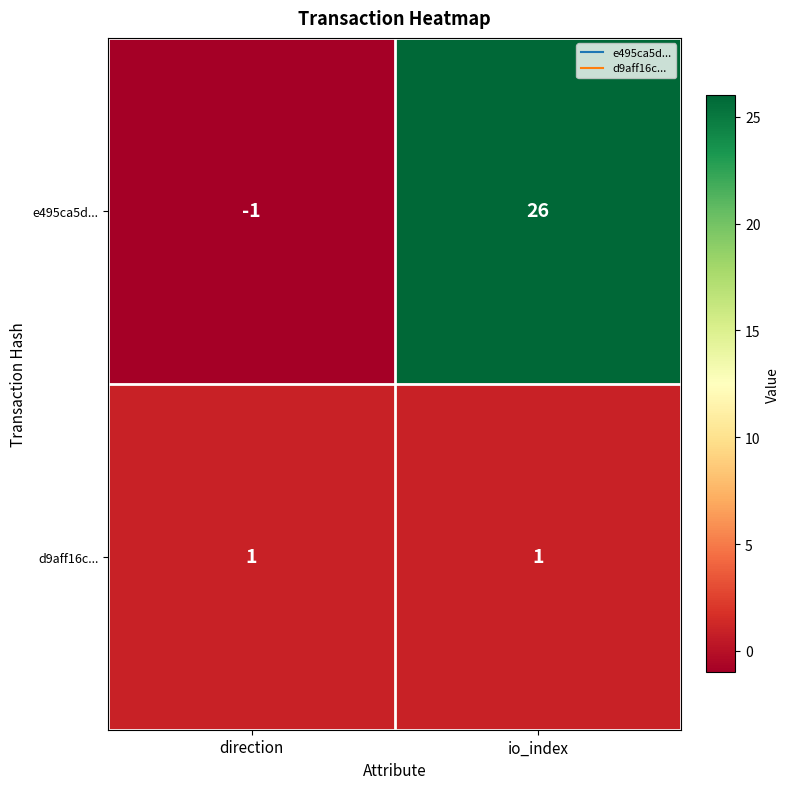

Between direction and io_index, which series saw the biggest shift?

e495ca5d...